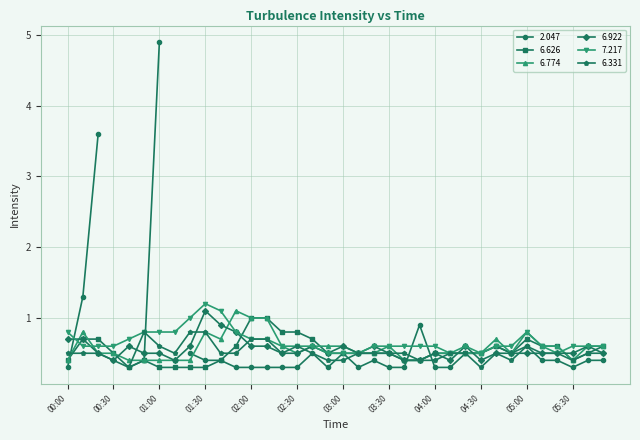

What is the difference between the second highest and minimum values in the 6.626 series?

0.7